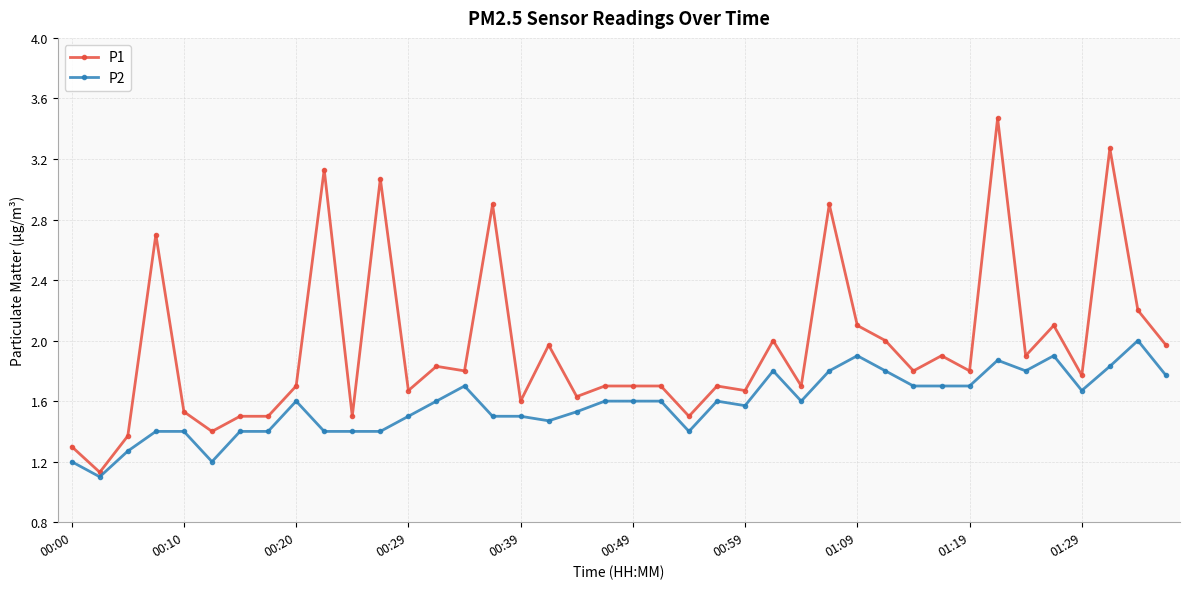

True or false: P1 and P2 cross at least once.

False